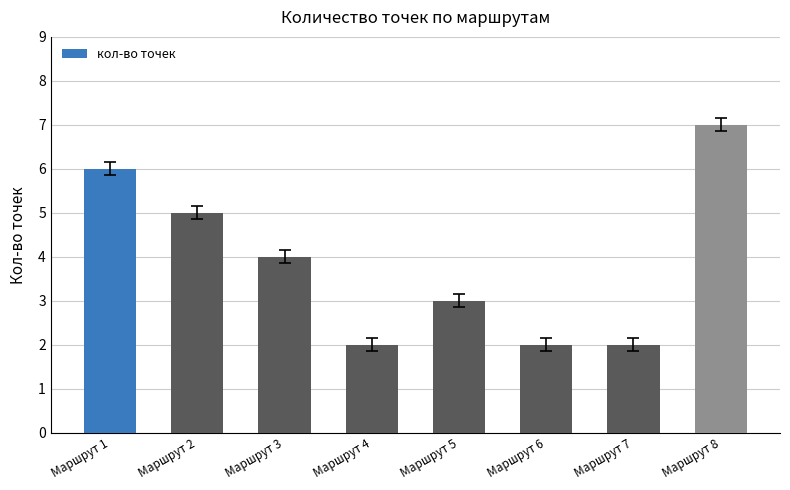

Which has a higher value, Маршрут 3 or Маршрут 6?

Маршрут 3